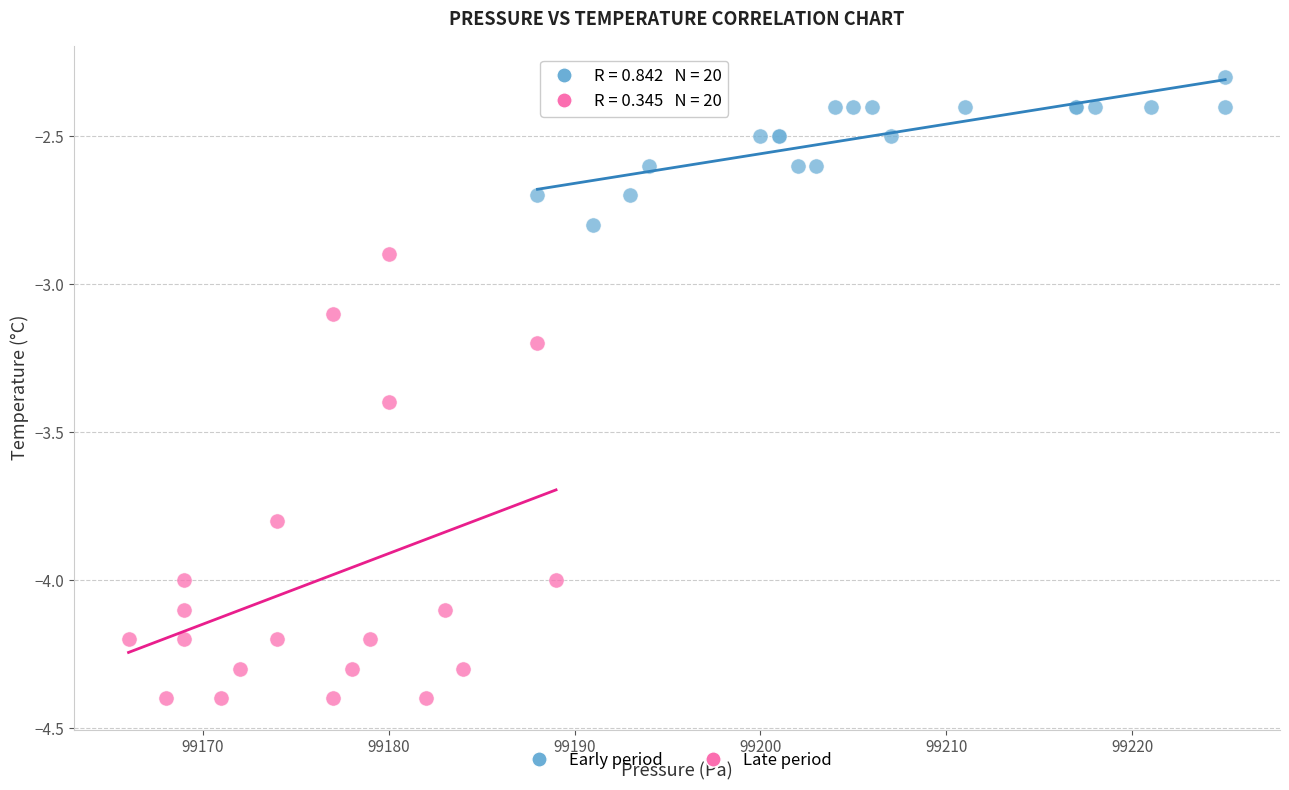

Which series has the widest spread of Y values?

Late period